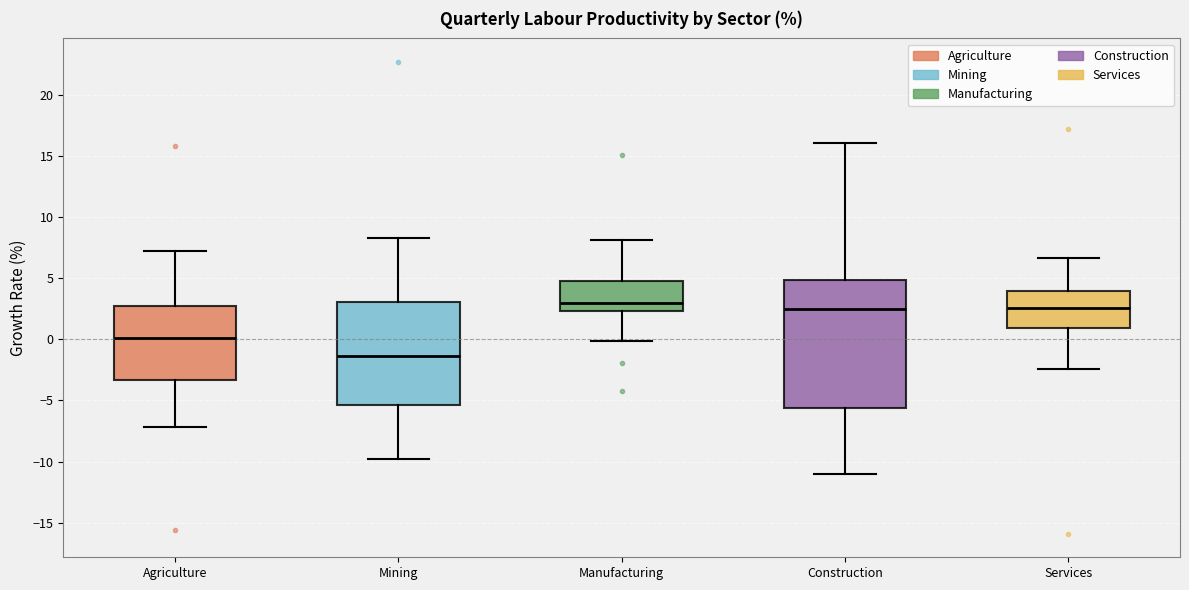

Reading left to right, read every box against the y-axis: the position of its median line, the range the box covers, and the ends of its whiskers. The values are not printed on the chart, so give them approximately, as read against the axis.

Agriculture: median 0.0, box -3.5 to 3.0, whiskers -7.0 to 7.0
Mining: median -1.5, box -5.5 to 3.0, whiskers -10.0 to 8.5
Manufacturing: median 3.0, box 2.5 to 5.0, whiskers 0.0 to 8.0
Construction: median 2.5, box -5.5 to 5.0, whiskers -11.0 to 16.0
Services: median 2.5, box 1.0 to 4.0, whiskers -2.5 to 6.5